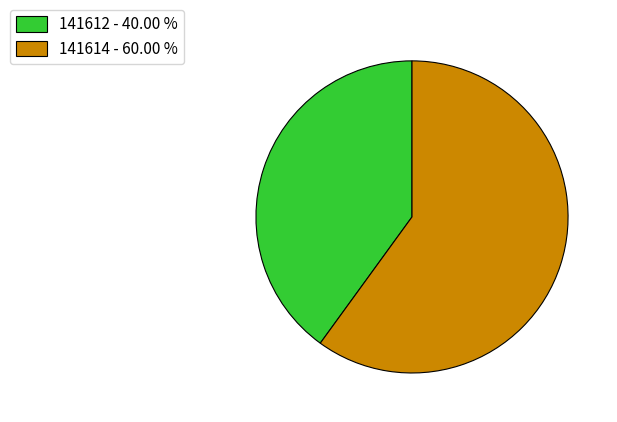

Is the sum of 141612 - 40.00 % and 141614 - 60.00 % greater than half?

Yes